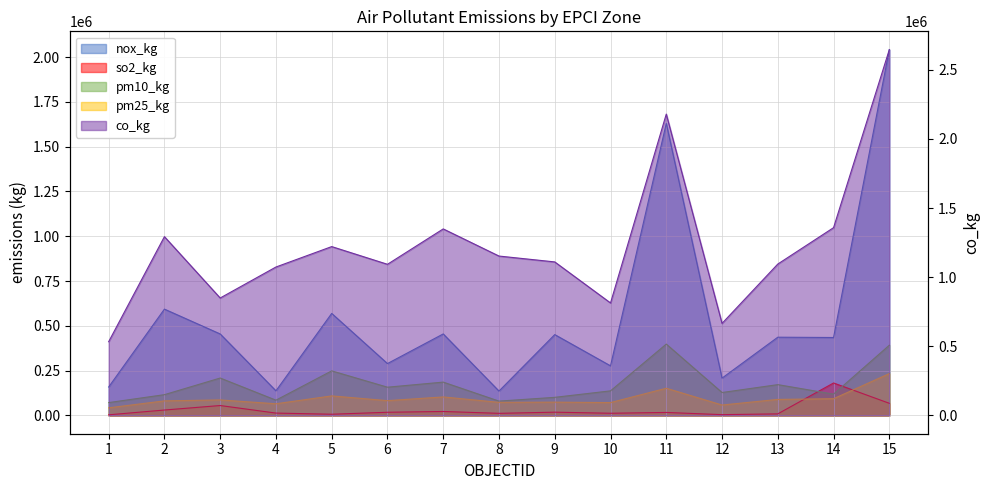

What are all the series names shown in the legend?

nox_kg, so2_kg, pm10_kg, pm25_kg, co_kg